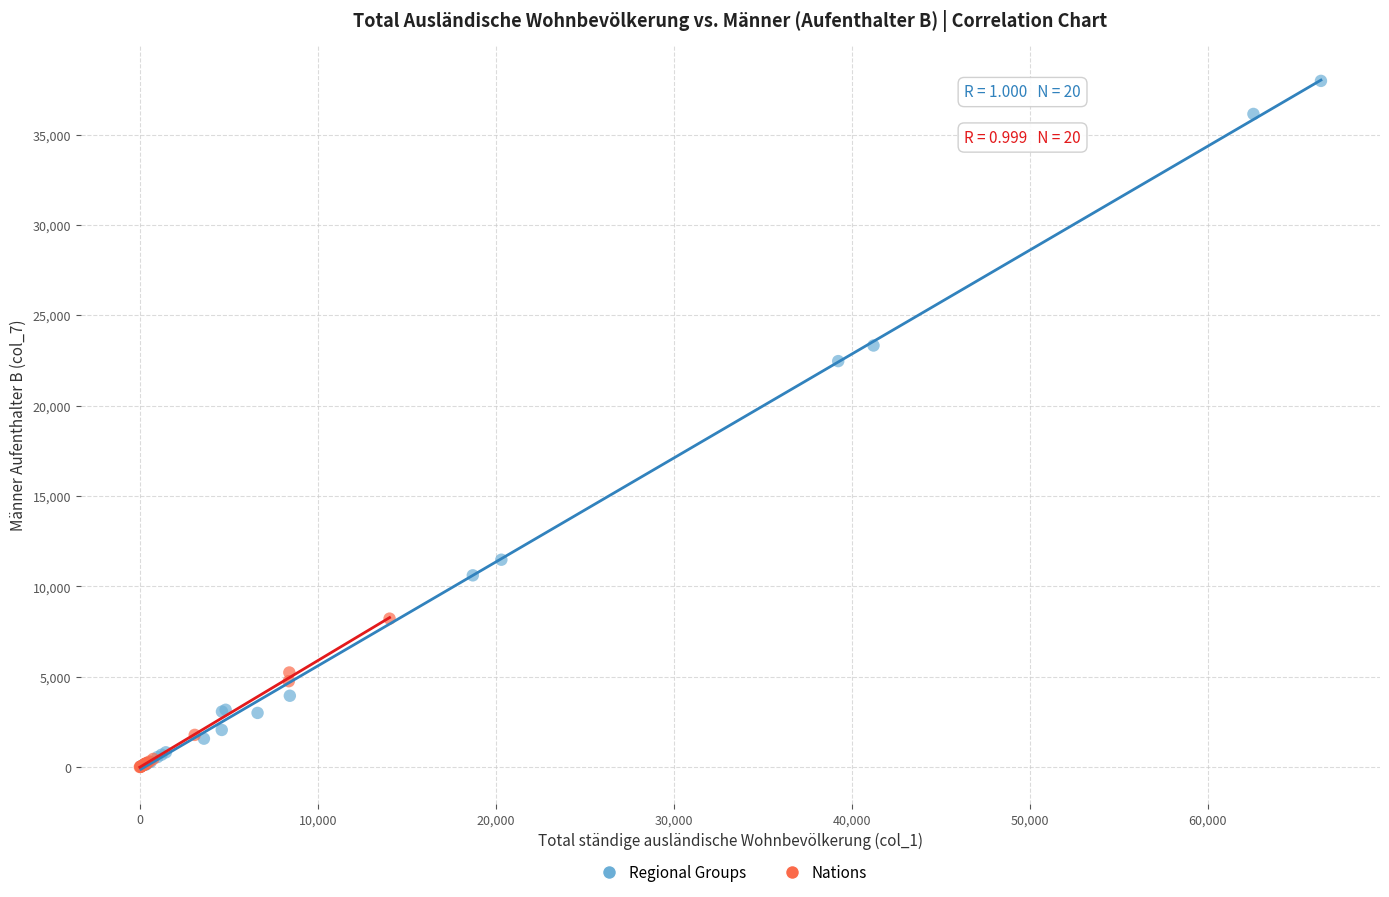

Which series reaches the maximum Y coordinate?

Regional Groups